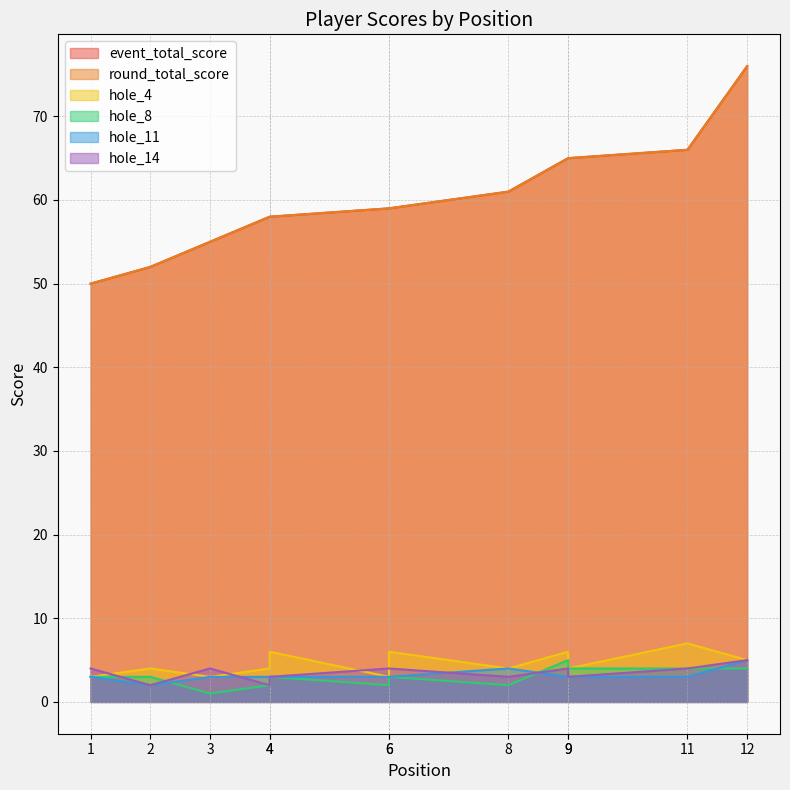

Which category has the lowest value in the hole_11 series?

2